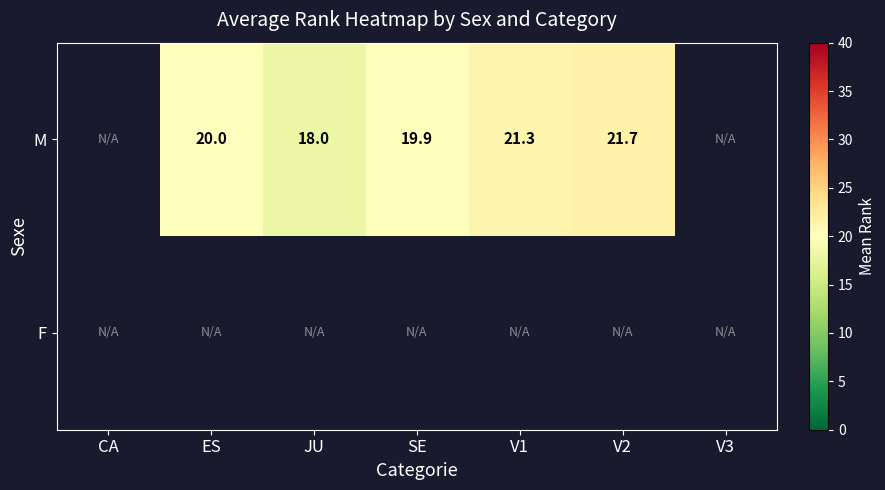

The M series shows 11.3 at V1. True or false?

False